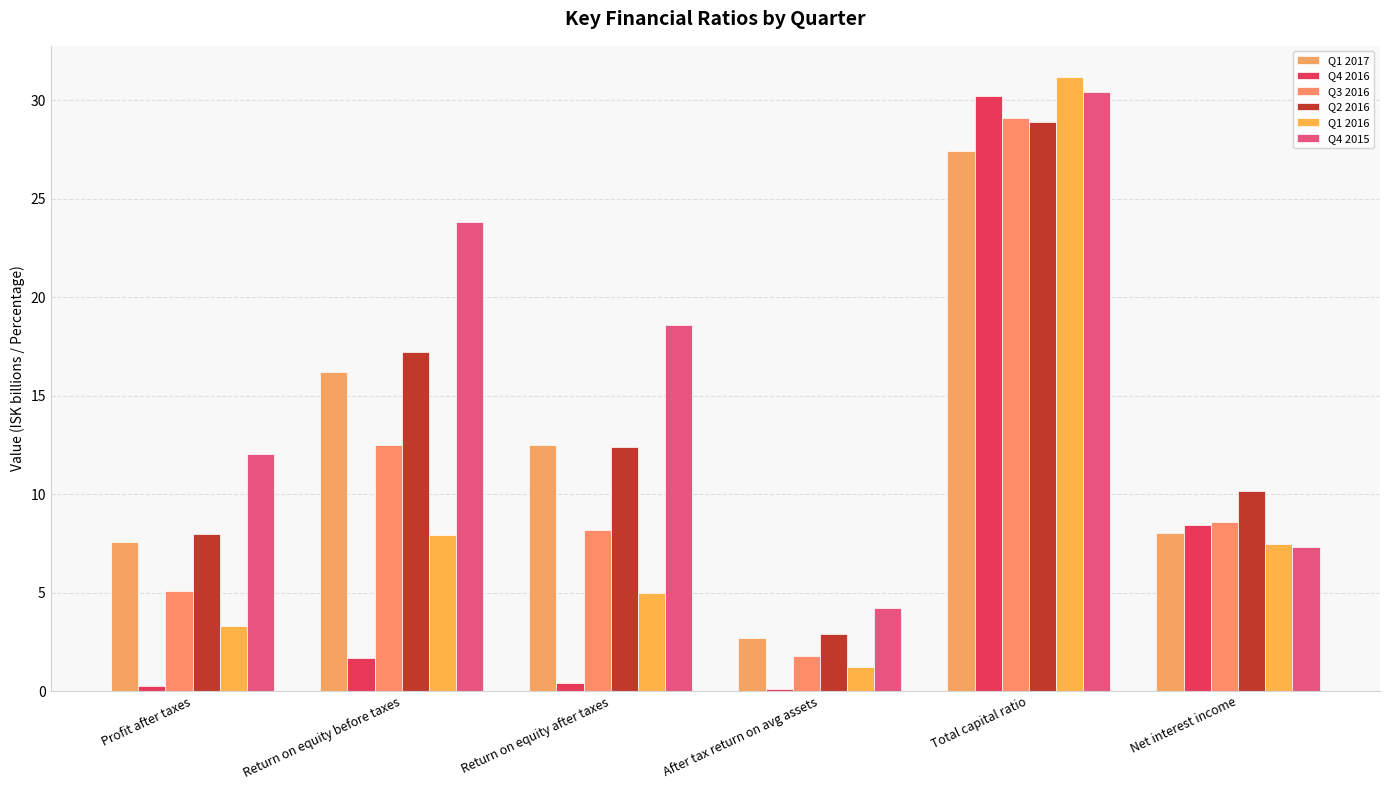

The Q1 2017 series shows 16.2 at Return on equity before taxes. True or false?

True